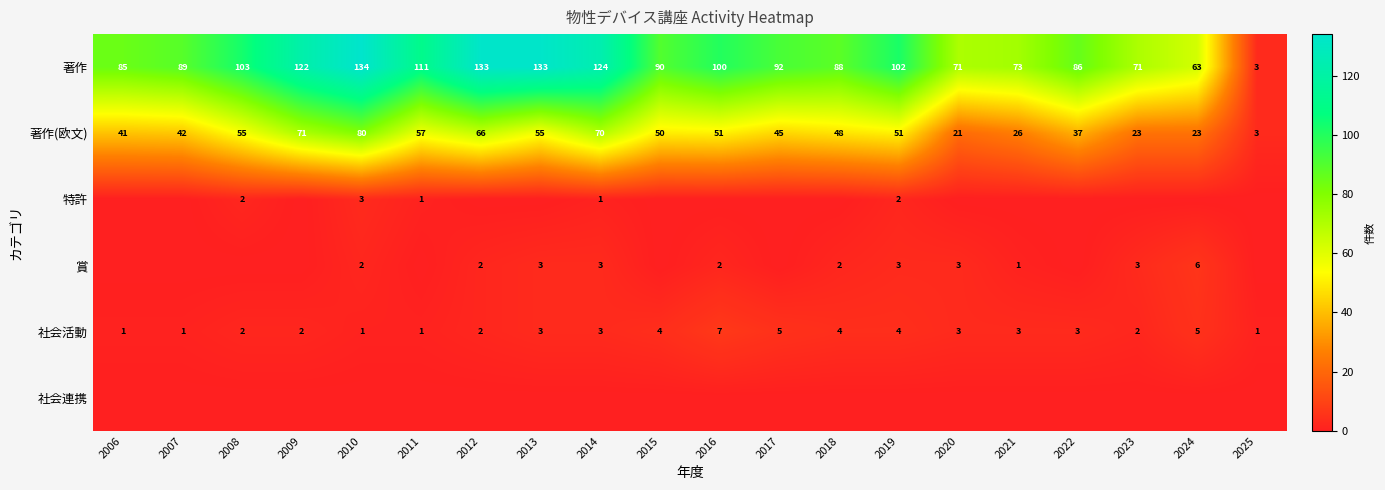

What is the difference between the maximum and second lowest values in the 著作 series?

71